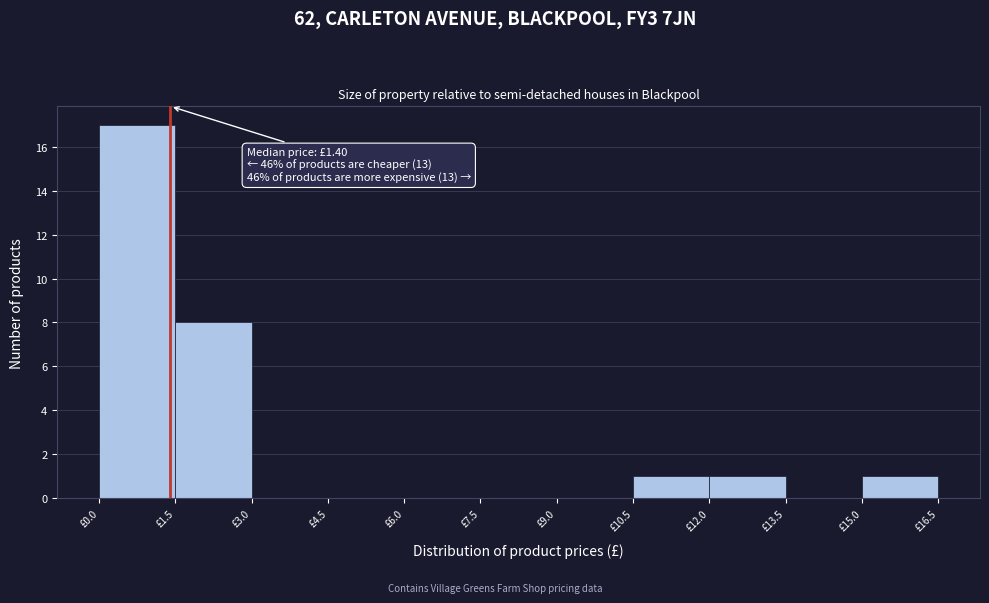

Over which range of the x-axis is the bar tallest?

0.0 to 1.5